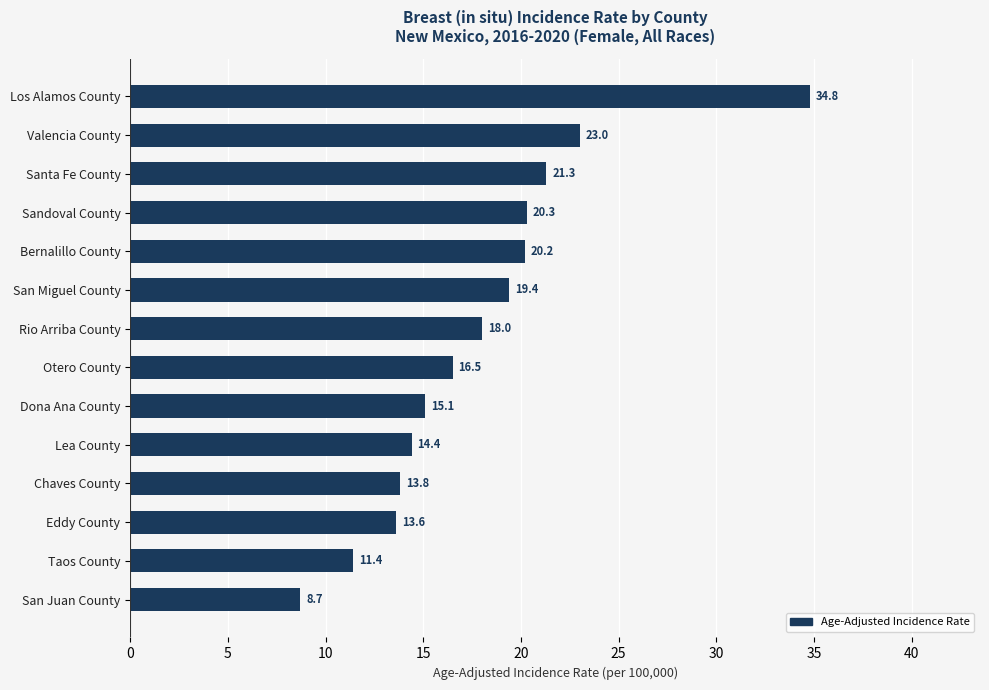

Count the number of categories in the chart.

14